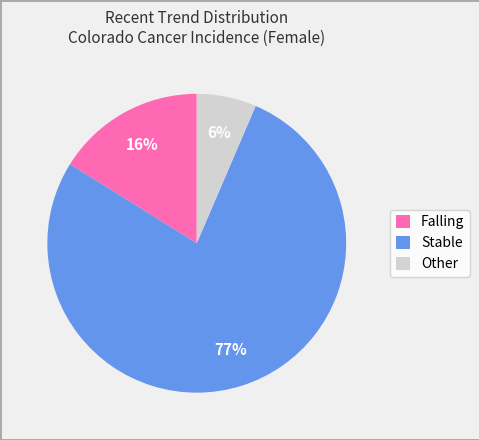

Which category has the biggest portion of the pie?

Stable